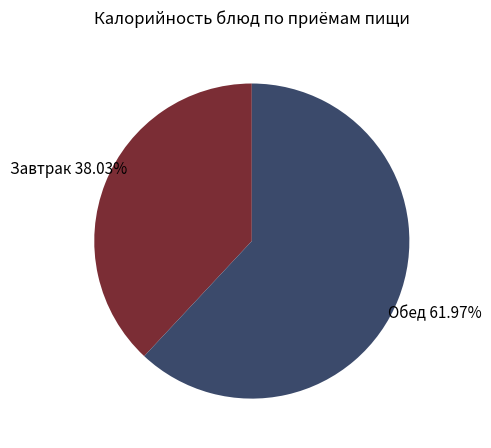

How many segments does this pie chart have?

2